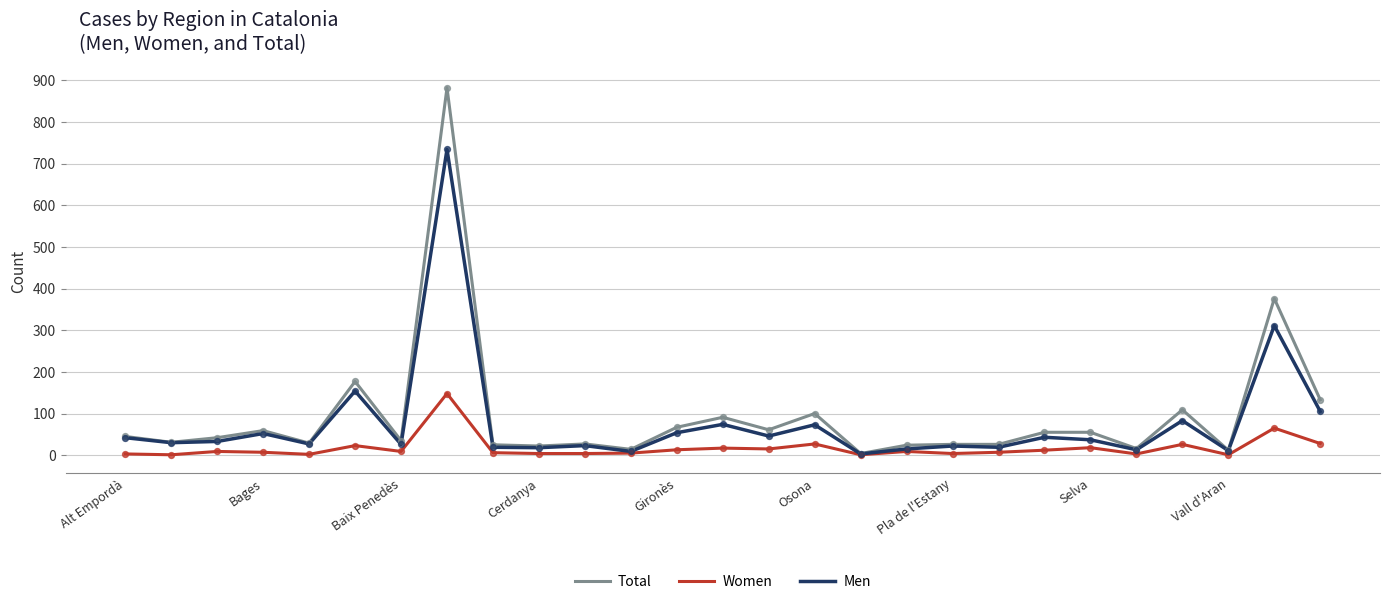

Which series has the largest total across all categories?

Total